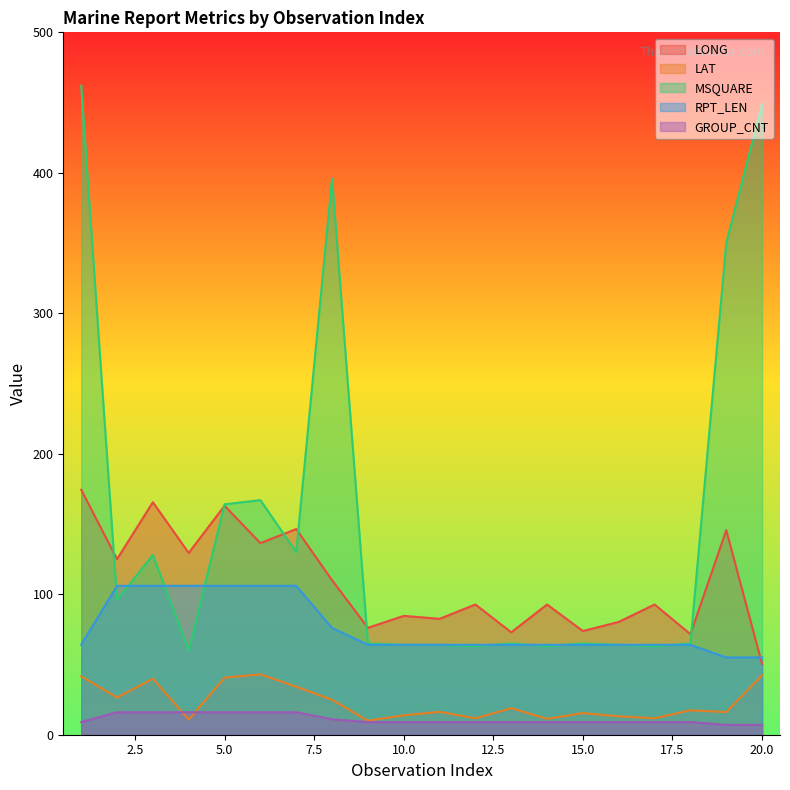

True or false: MSQUARE and LAT intersect in this chart.

False